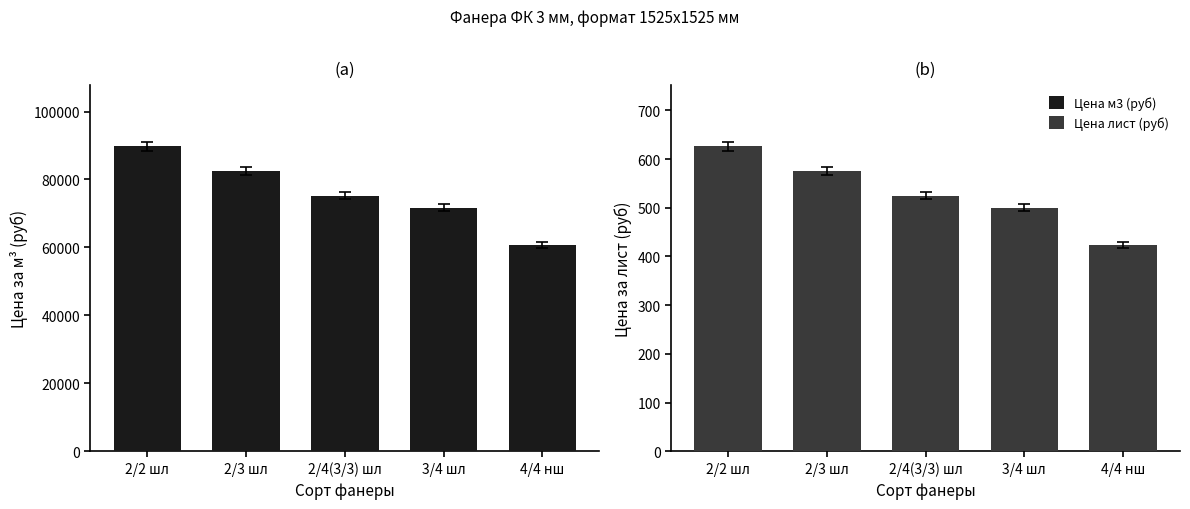

How many bars are there in total?

10